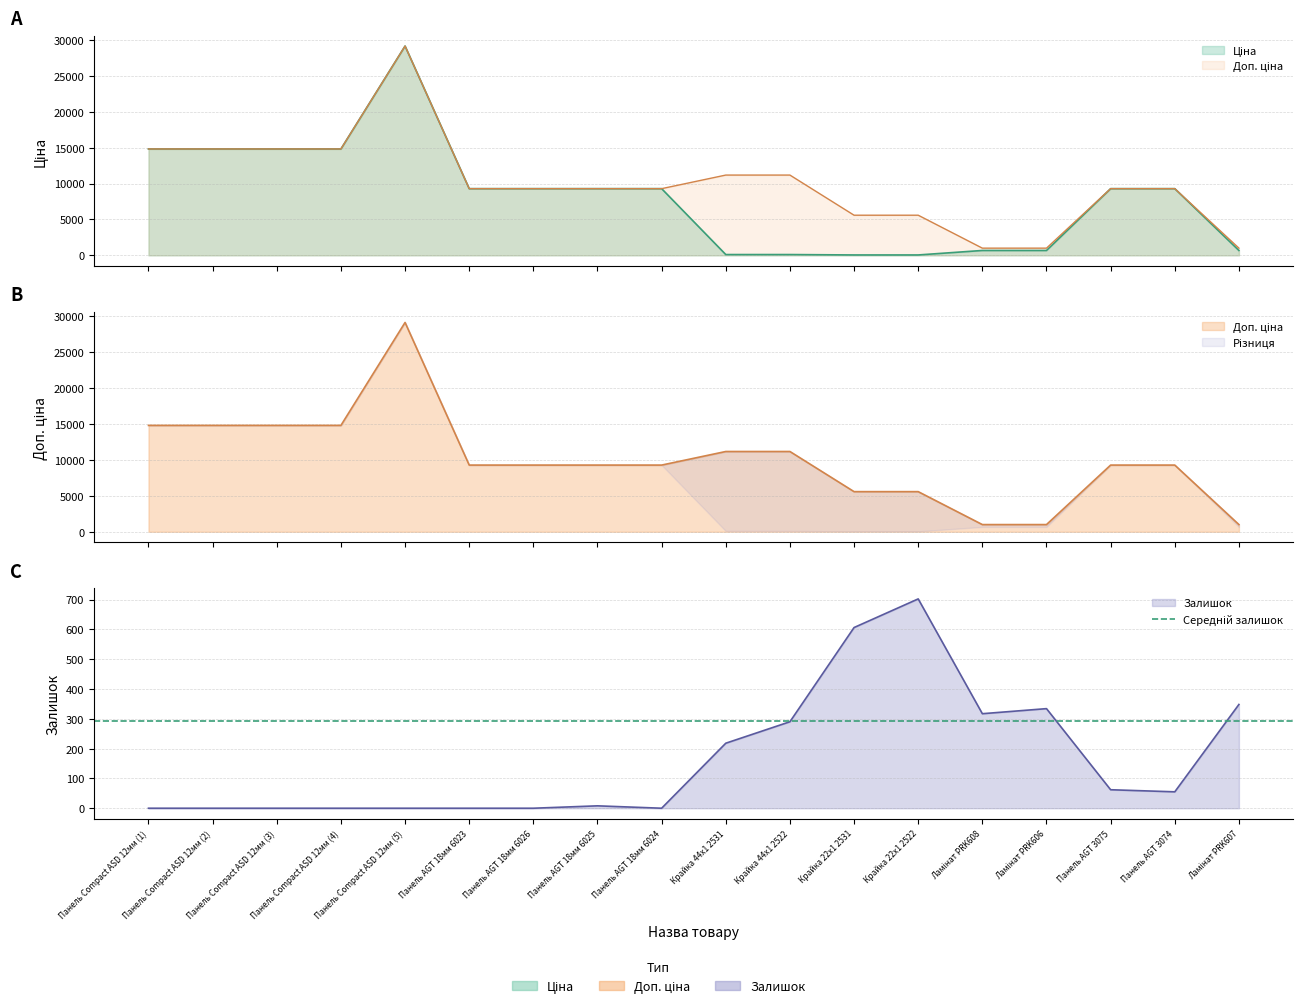

List the series in order of their overall mean, lowest first.

Залишок, Ціна, Доп. ціна